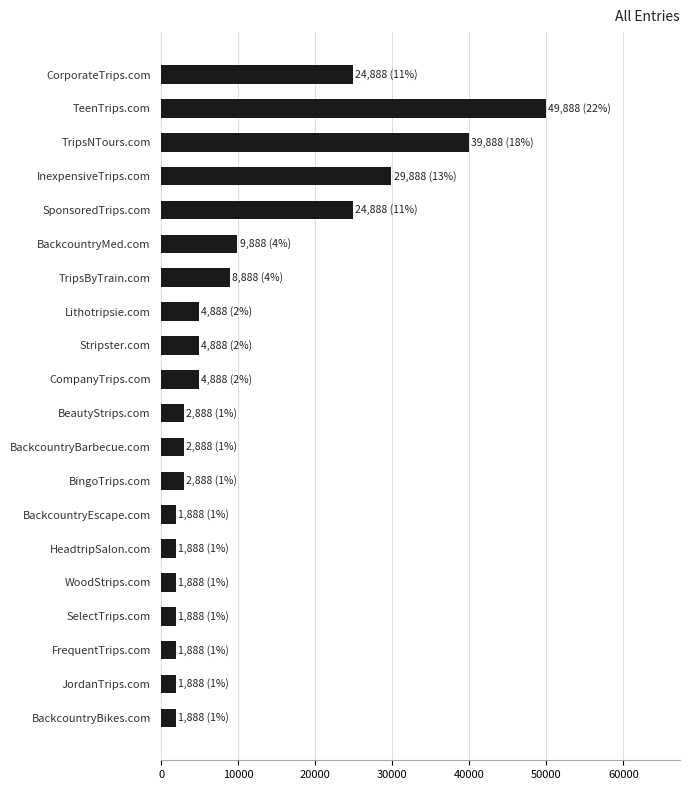

Which category has the highest value across all series?

TeenTrips.com